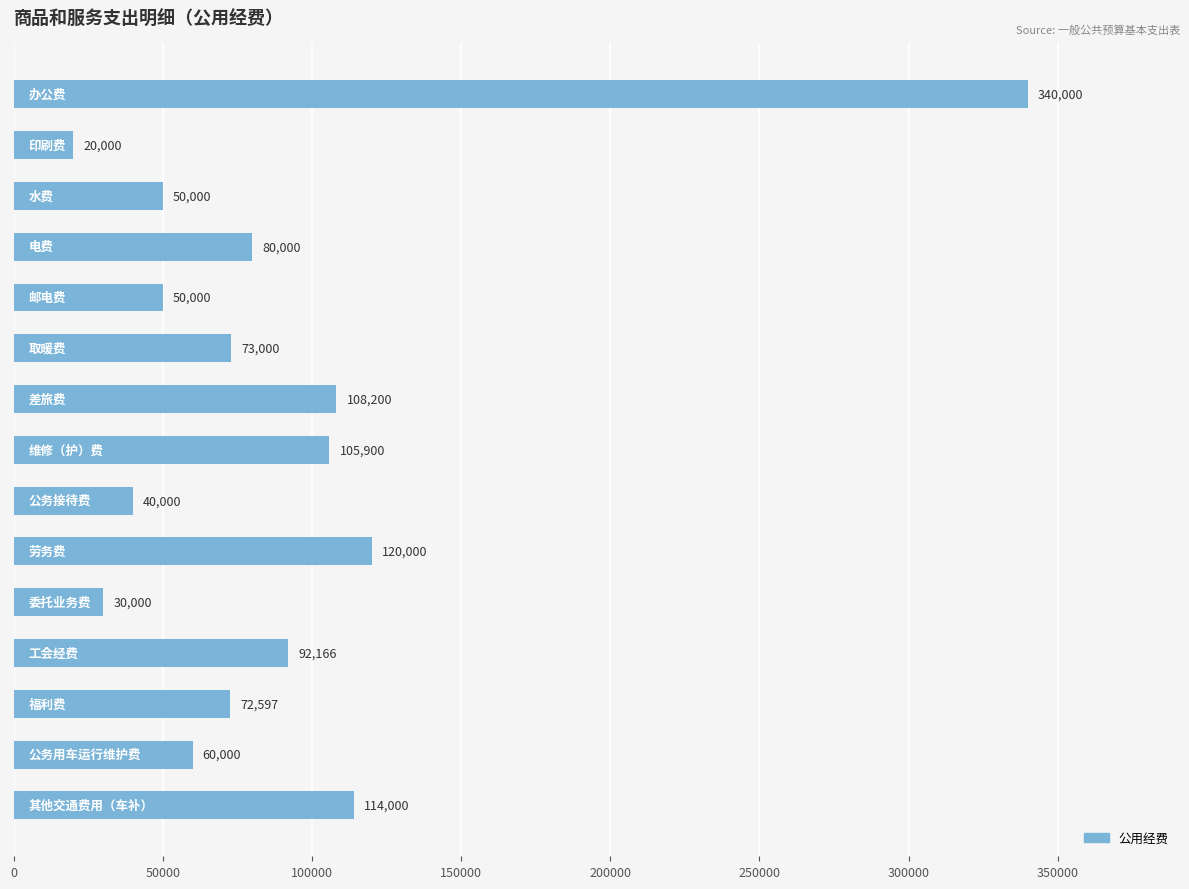

What is the value of the 5th bar from the top?

50000.0